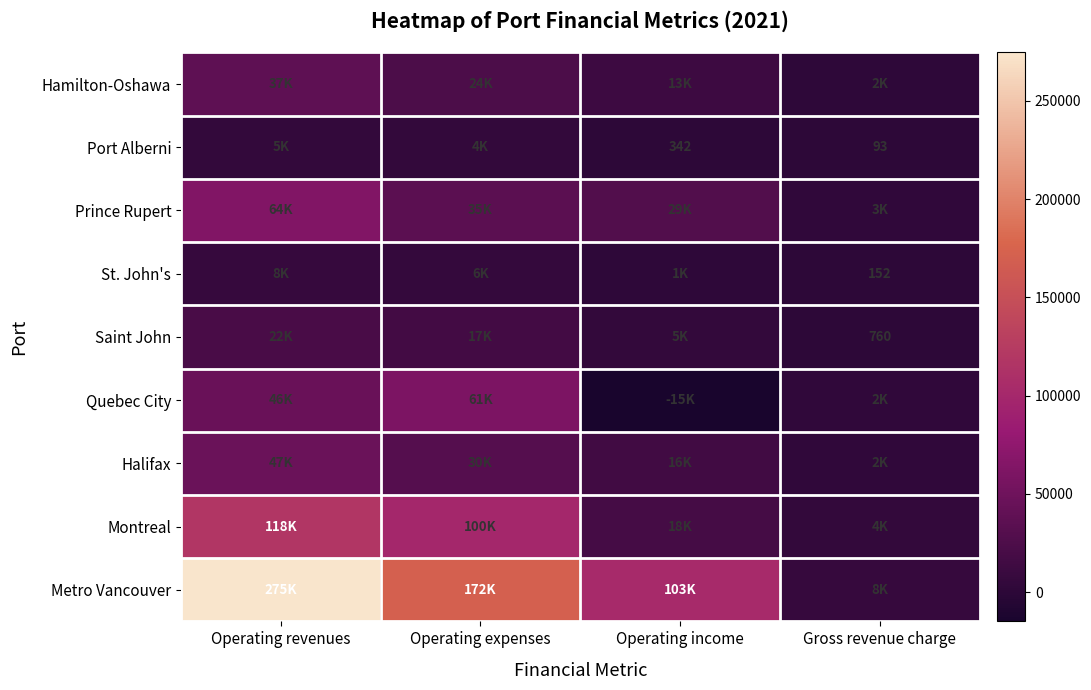

What is the total value across all series at Operating income?

170663